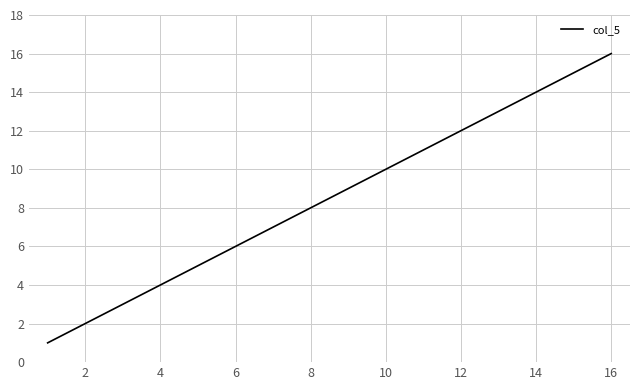

What is the difference between the maximum and minimum values?

15